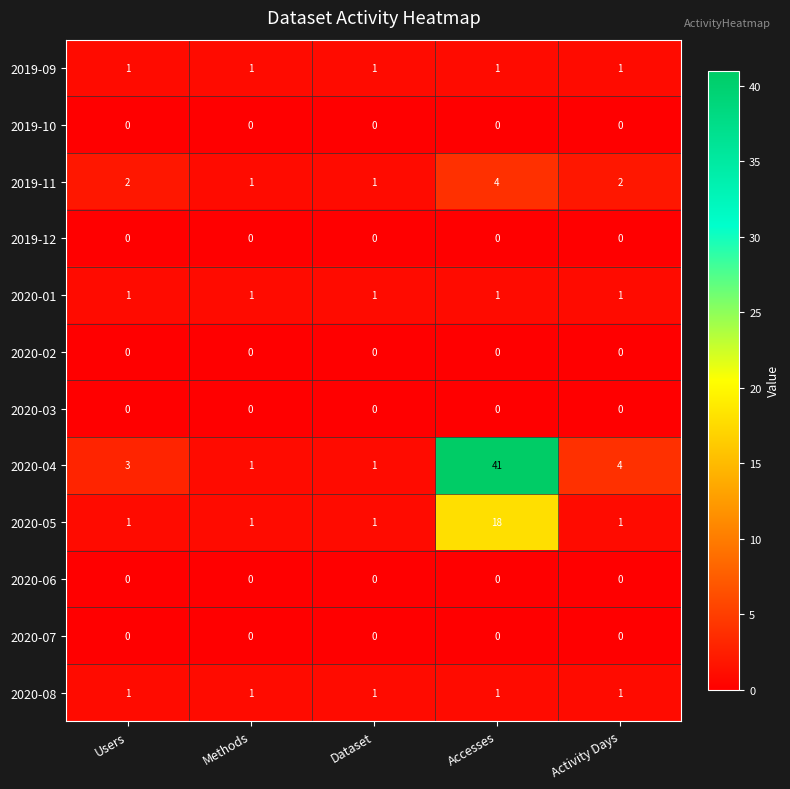

At how many categories does at least one series exceed 13?

1